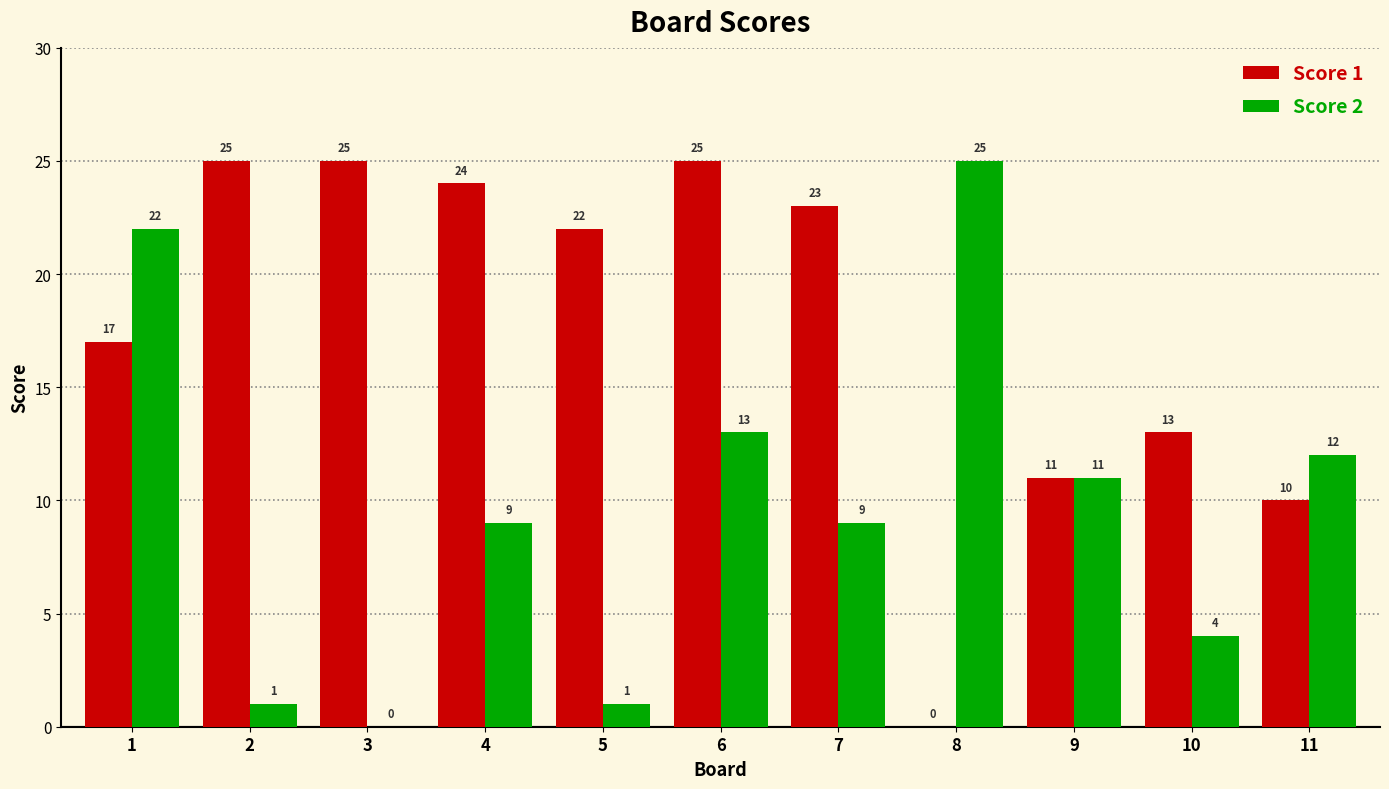

Reading right to left, extract all data points from this chart.

Score 1: 11=10	10=13	9=11	8=0	7=23	6=25	5=22	4=24	3=25	2=25	1=17
Score 2: 11=12	10=4	9=11	8=25	7=9	6=13	5=1	4=9	3=0	2=1	1=22